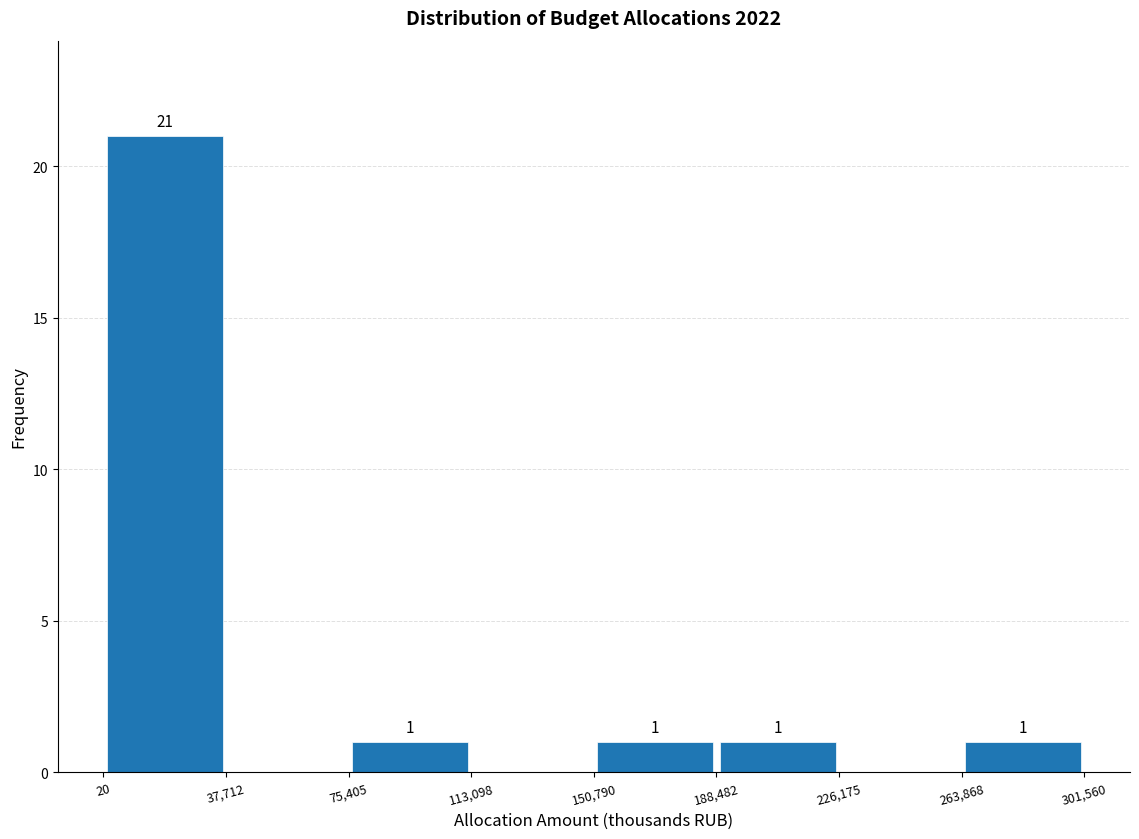

Over which range of the x-axis is the bar tallest?

20 to 37,712